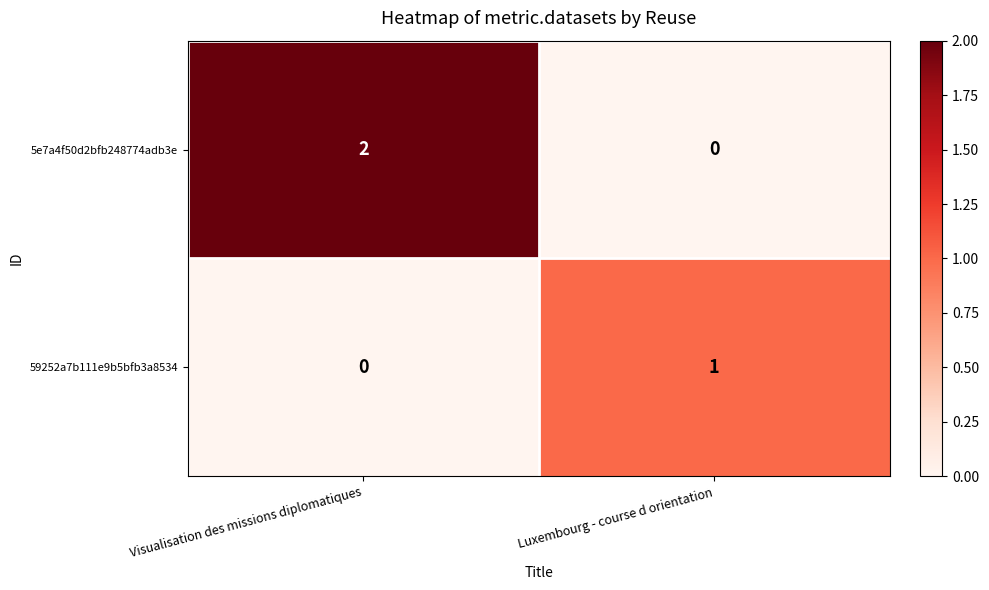

Which category has the lowest value in the 5e7a4f50d2bfb248774adb3e series?

Luxembourg - course d orientation